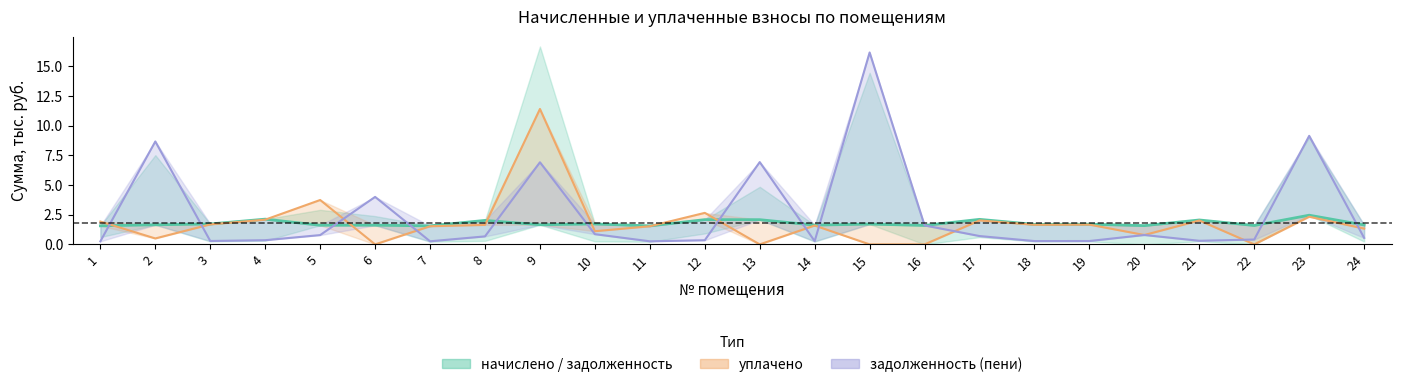

Reading left to right, extract all data points from this chart.

начислено: 1.6	1.6	1.7	2.1	1.6	1.6	1.6	2.0	1.7	1.7	1.6	2.1	2.1	1.6	1.7	1.6	2.1	1.7	1.7	1.6	2.1	1.6	2.5	1.6
уплачено (линия): 1.9	0.5	1.7	2.1	3.7	0.0	1.5	1.6	11.4	1.1	1.5	2.7	0.0	1.6	0.0	0.0	2.0	1.6	1.7	0.8	2.0	0.0	2.3	1.3
пени (линия): 0.3	8.7	0.3	0.4	0.8	4.0	0.3	0.7	6.9	0.9	0.3	0.3	6.9	0.3	16.2	1.6	0.7	0.3	0.3	0.8	0.3	0.4	9.1	0.5